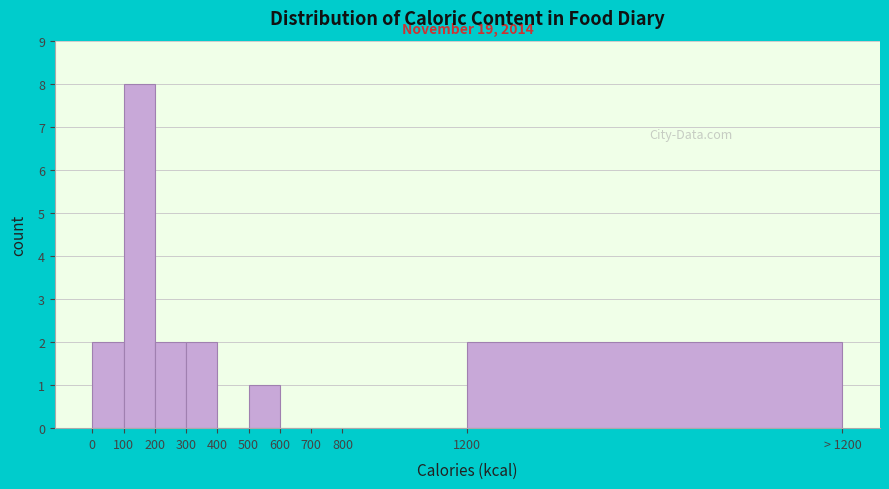

Reading left to right, extract all data points from this chart.

0=2	100=8	200=2	300=2	400=0	500=1	600=0	700=0	800=0	1200=2